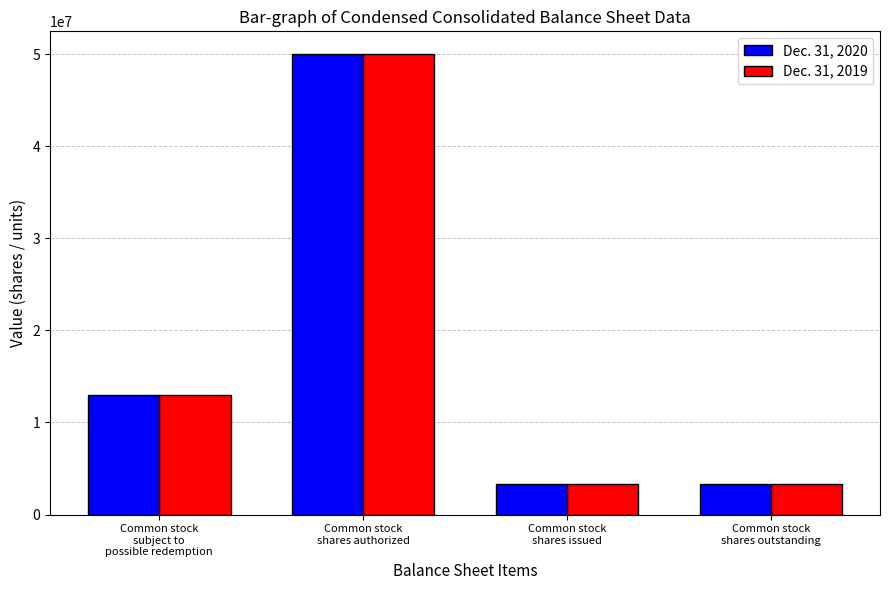

What is the difference between the maximum and minimum values in the Dec. 31, 2020 series?

46629612